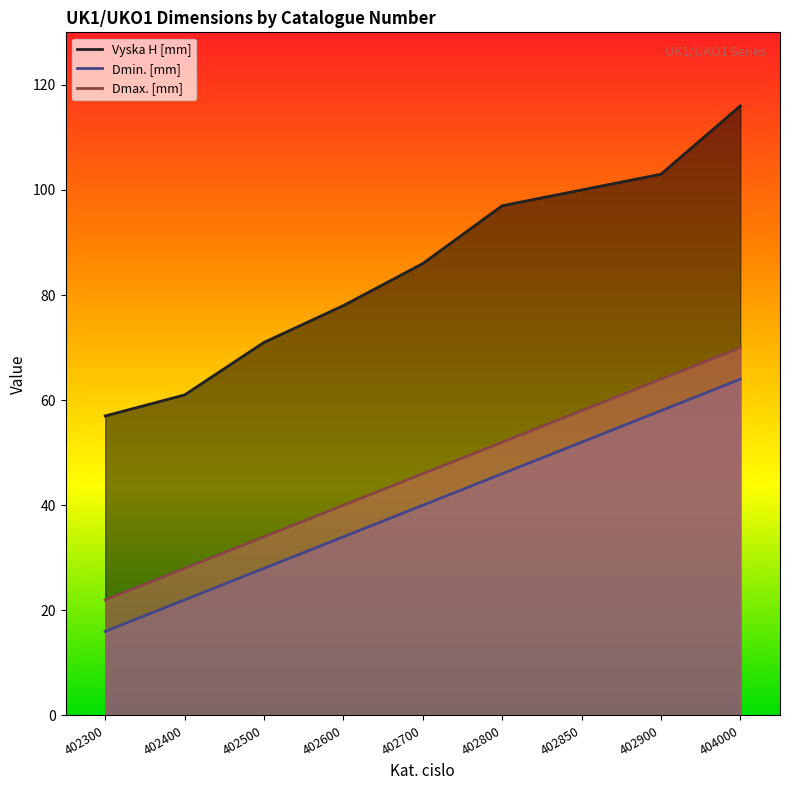

How many values in the Vyska H [mm] series exceed 86?

4